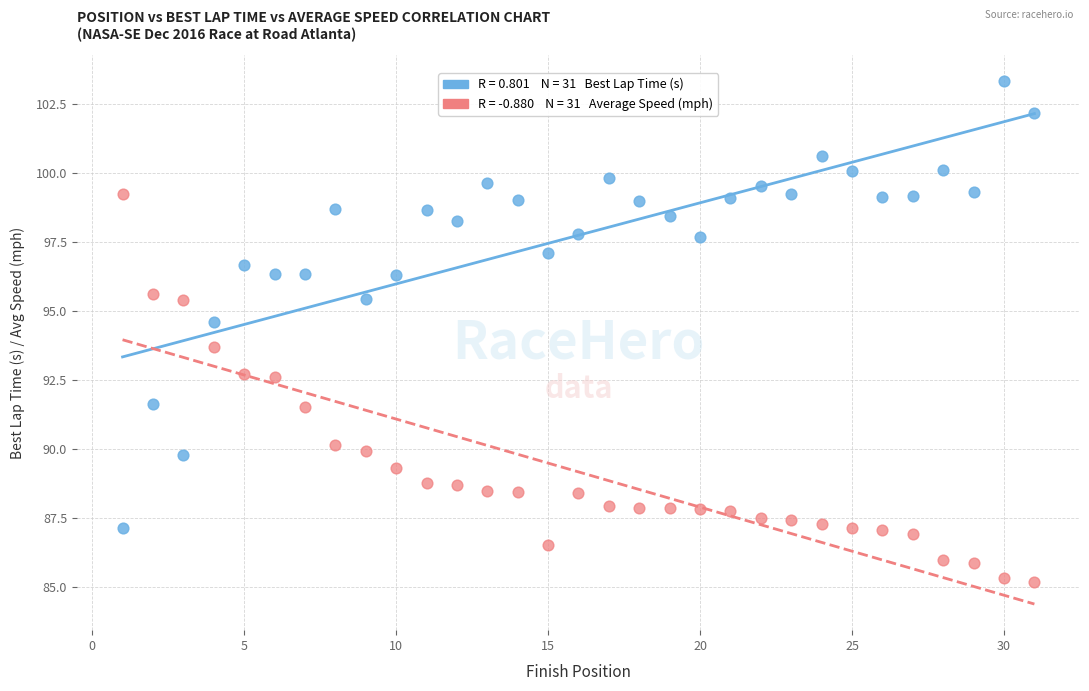

Across all series, what Y value is closest to 94?

93.7